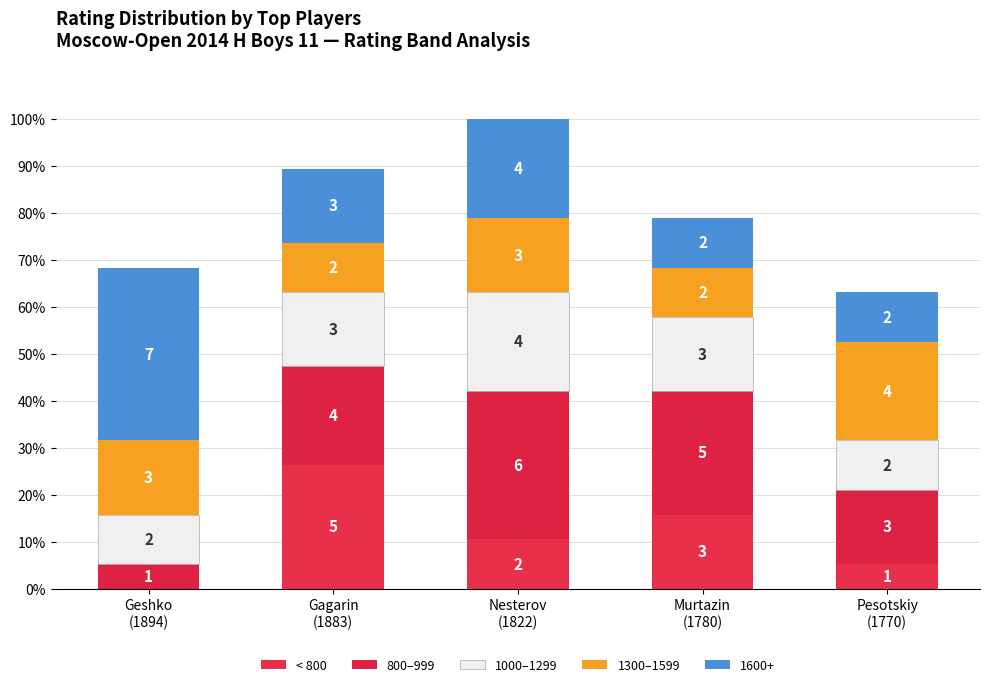

What is the sum of all 1000–1299 values?

14